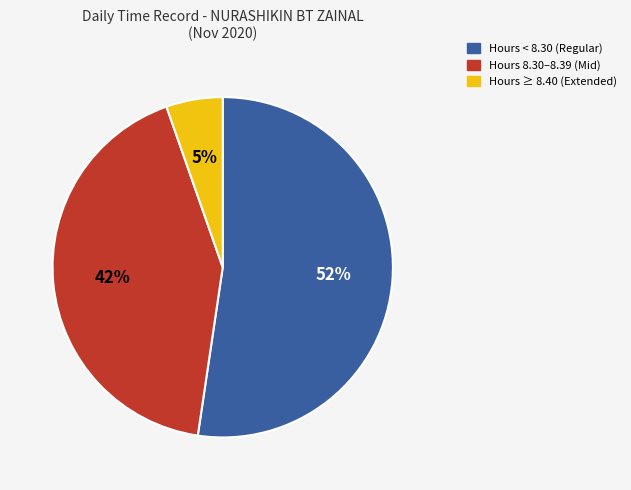

Does Hours < 8.30 (Regular) account for over 50% of the chart?

Yes